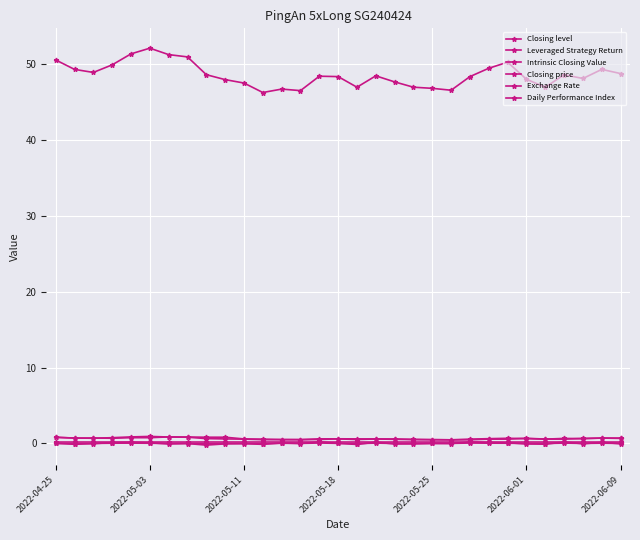

In Closing price, how many points are higher than both neighbors (excluding endpoints)?

4